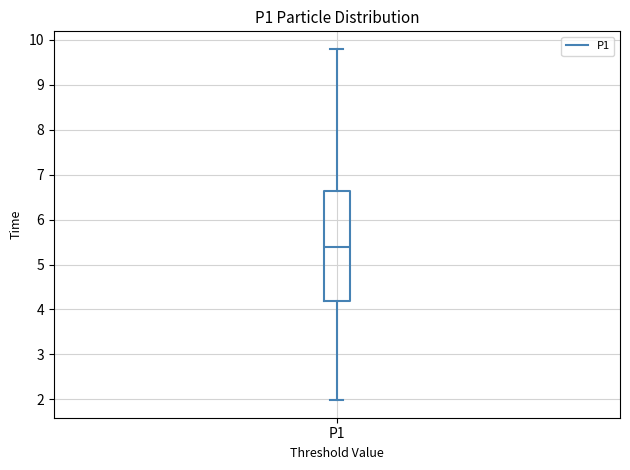

Where does the median line of the box for P1 sit on the y-axis? The values are not printed on the chart, so give them approximately, as read against the axis.

5.4